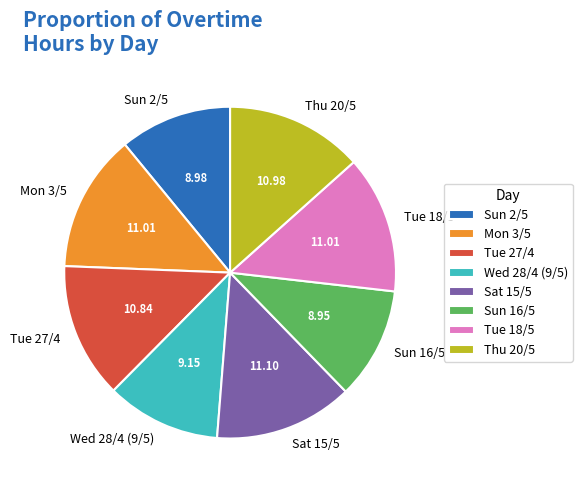

How many segments does this pie chart have?

8